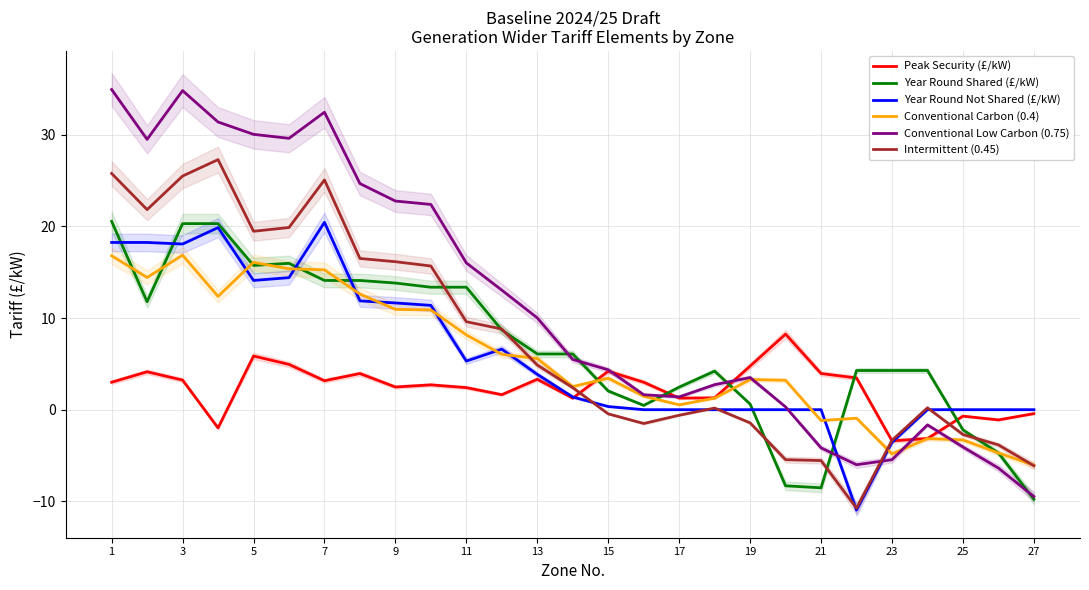

What is the maximum value for Year Round Shared (£/kW)?

20.5